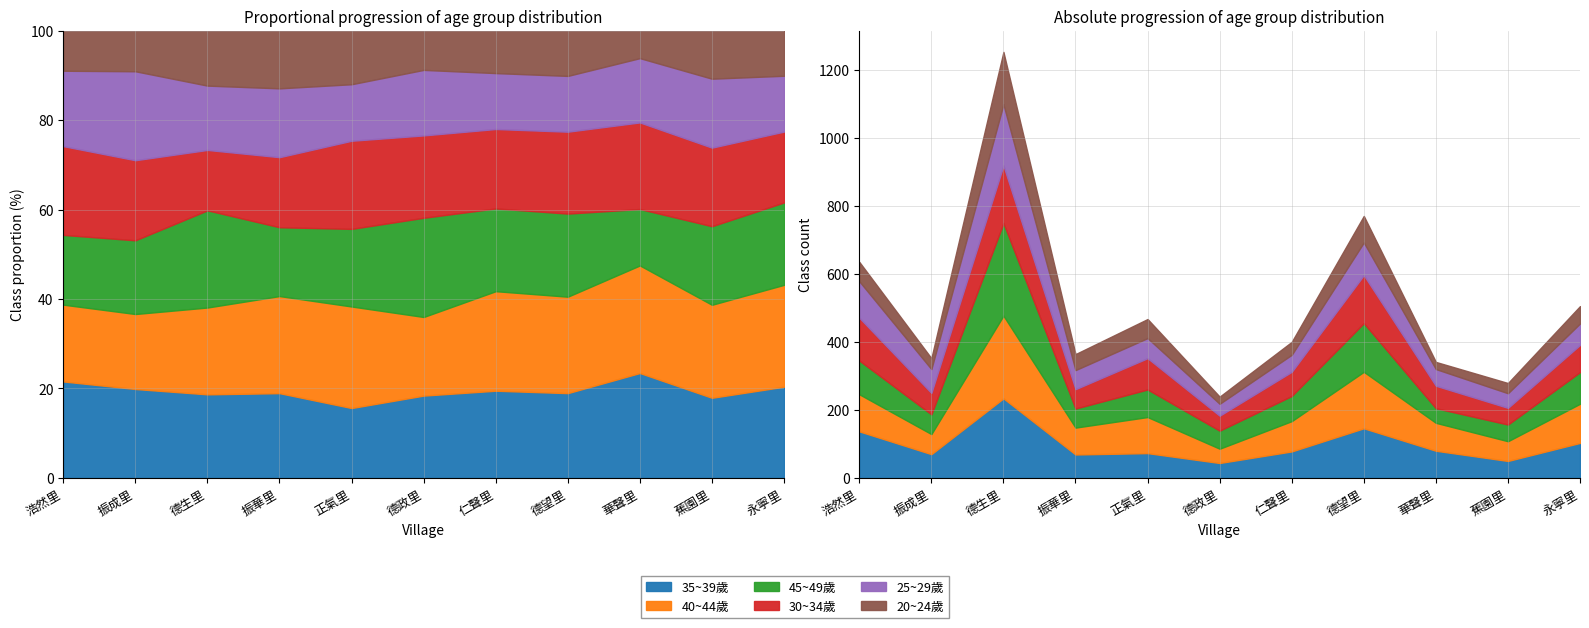

At which label does 25~29歲 first exceed 59?

浩然里